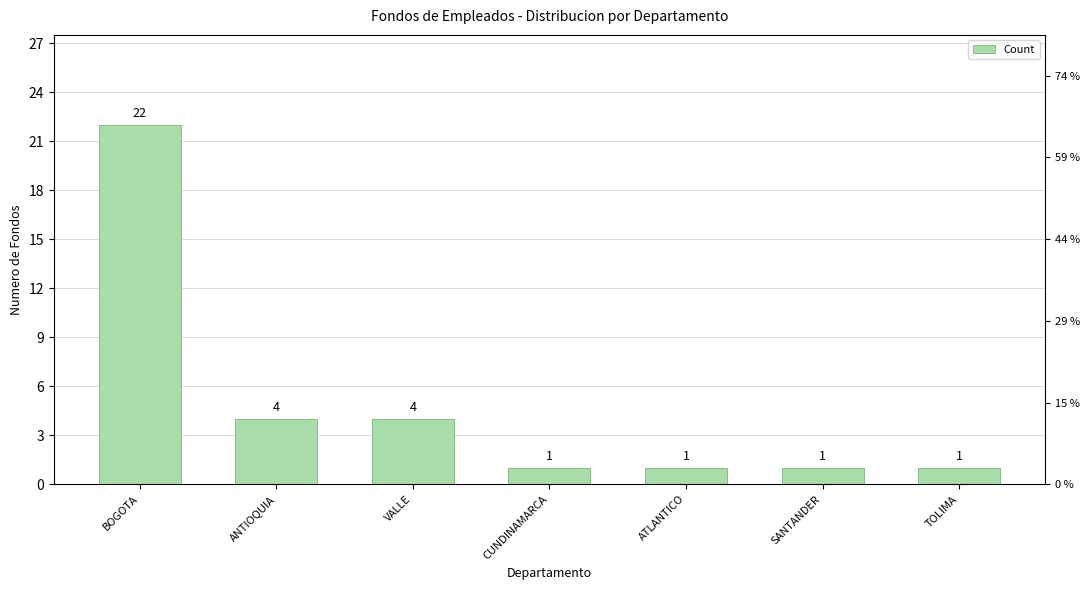

Rank the categories by value from highest to lowest.

BOGOTA, ANTIOQUIA, VALLE, CUNDINAMARCA, ATLANTICO, SANTANDER, TOLIMA